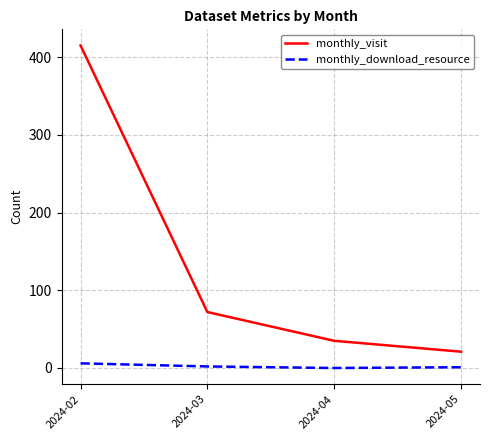

Rank the categories by monthly_visit value from lowest to highest.

2024-05, 2024-04, 2024-03, 2024-02